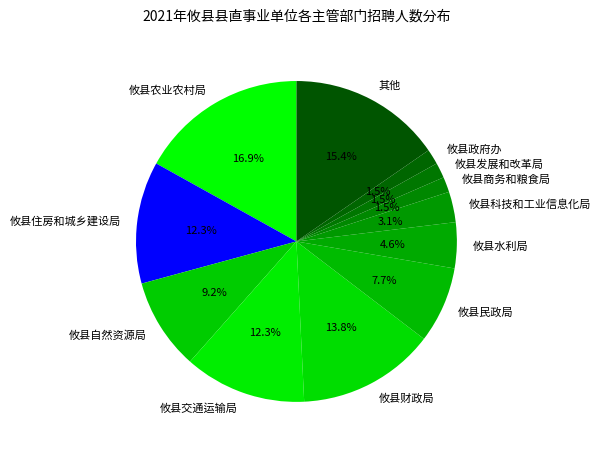

Count the number of slices in the pie.

12